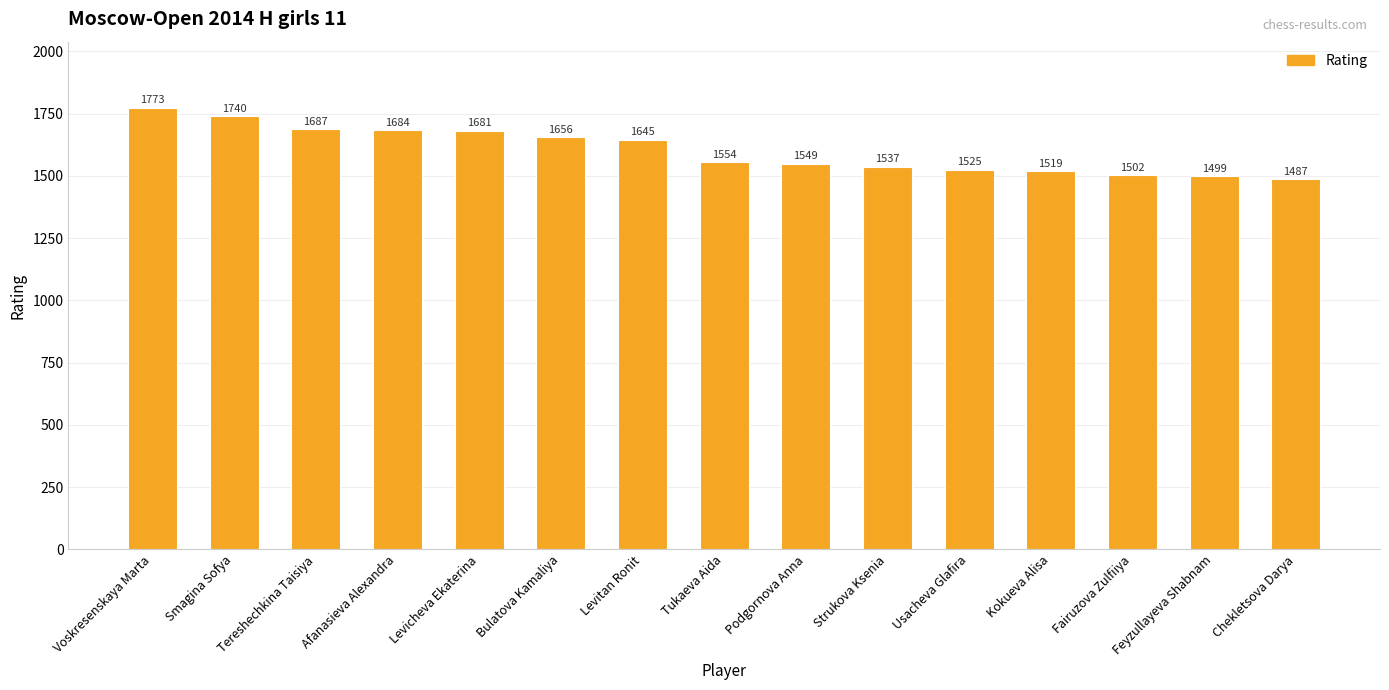

What is the change in value from Strukova Ksenia to Kokueva Alisa?

-18